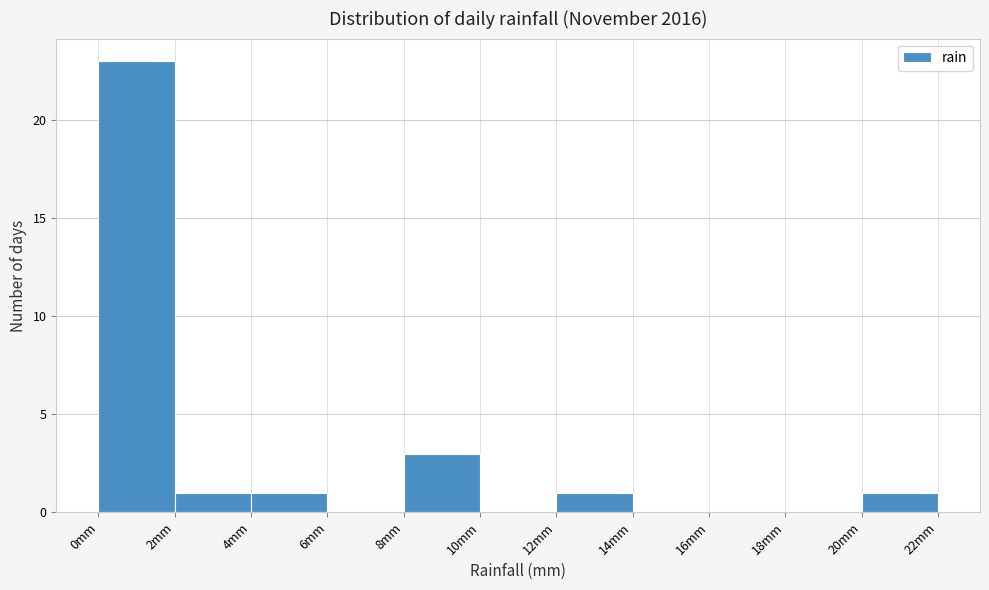

Reading left to right, list every bar in this chart as the range it spans on the x-axis followed by its height. The values are not printed on the chart, so give them approximately, as read against the axis.

0 to 2: 23
2 to 4: 1
4 to 6: 1
6 to 8: 0
8 to 10: 3
10 to 12: 0
12 to 14: 1
14 to 16: 0
16 to 18: 0
18 to 20: 0
20 to 22: 1